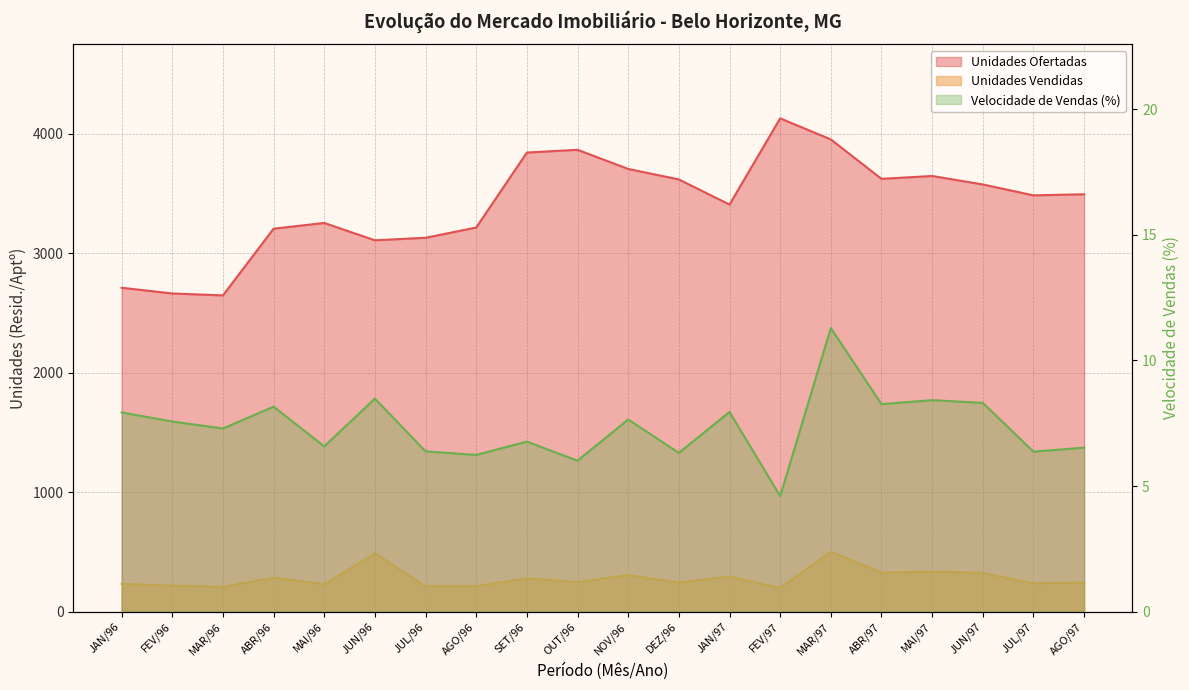

At which category does the chart reach its minimum across all series?

FEV/97